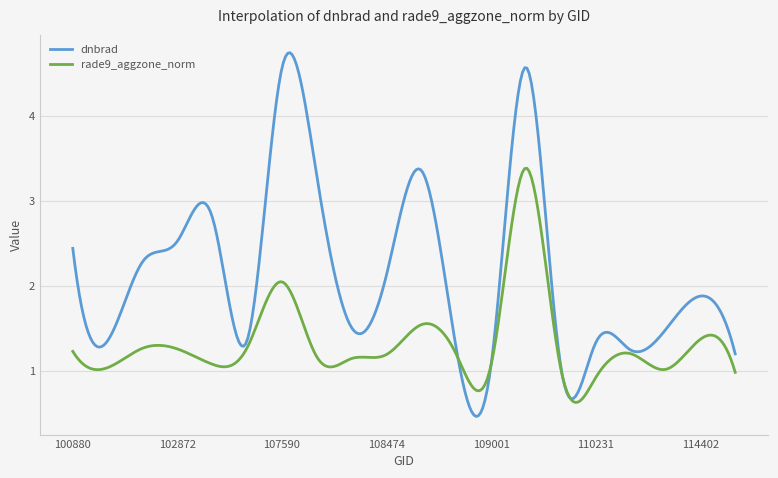

Which series has the largest total across all categories?

dnbrad